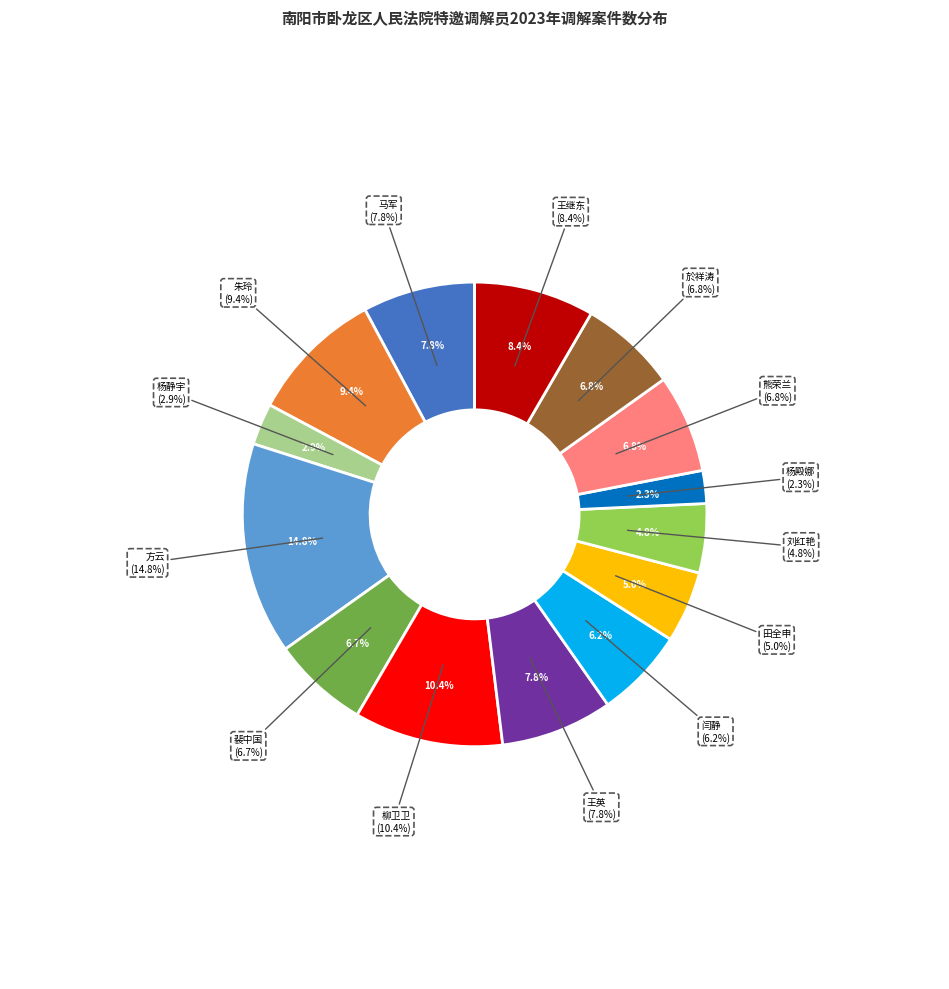

To the nearest percent, what is the difference between the largest and smallest slice percentages?

12%